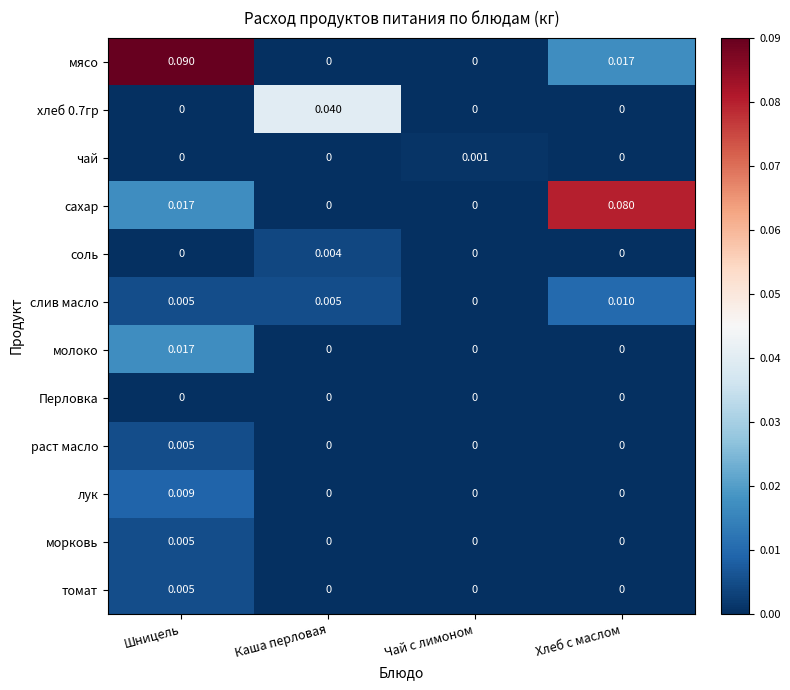

At which category is the sum across all series the highest?

Шницель